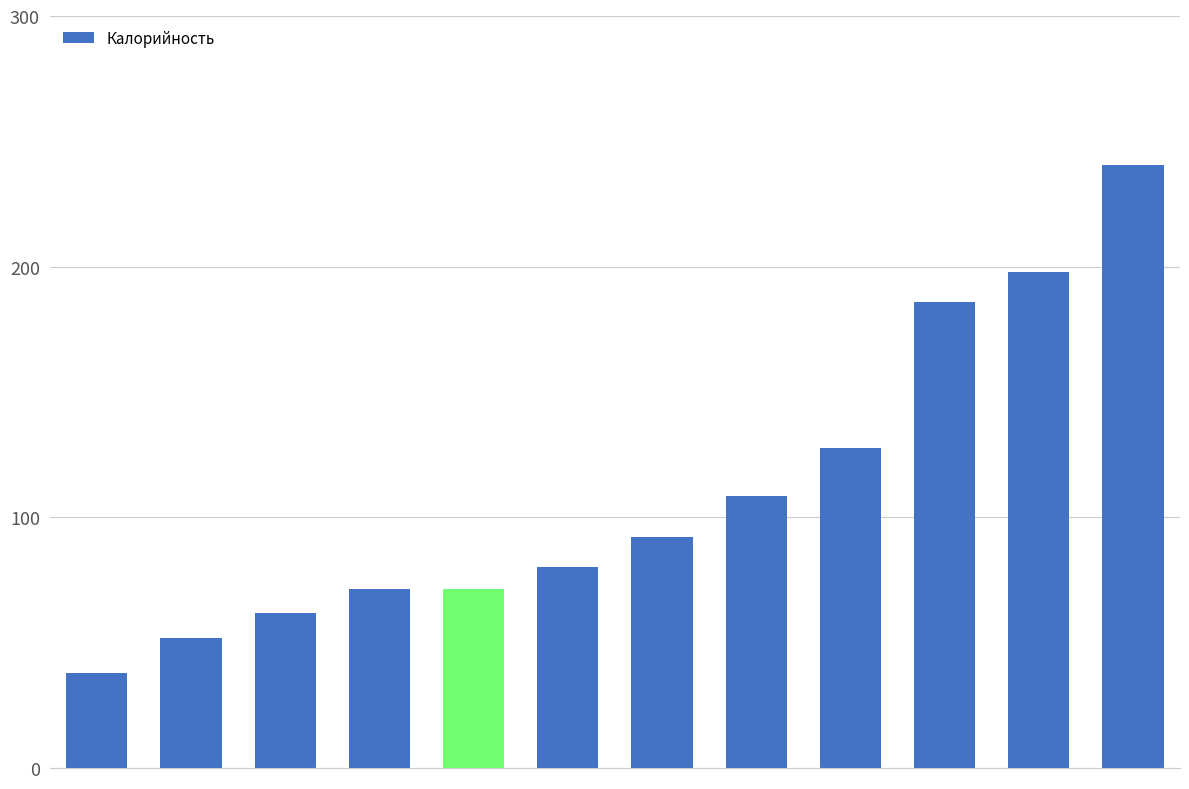

What is the difference between the maximum and second lowest values?

188.9